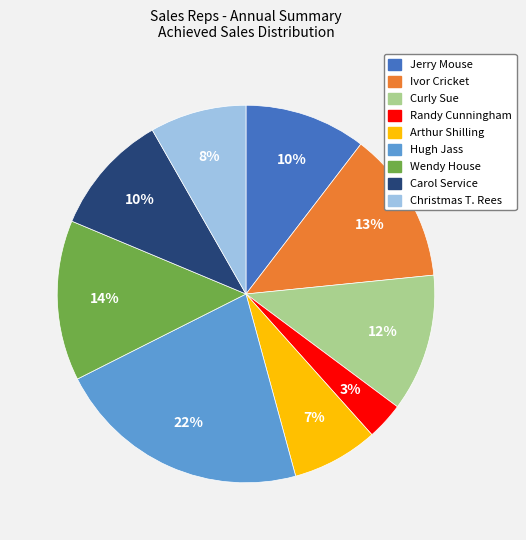

Combined, do Wendy House and Curly Sue account for over 50%?

No